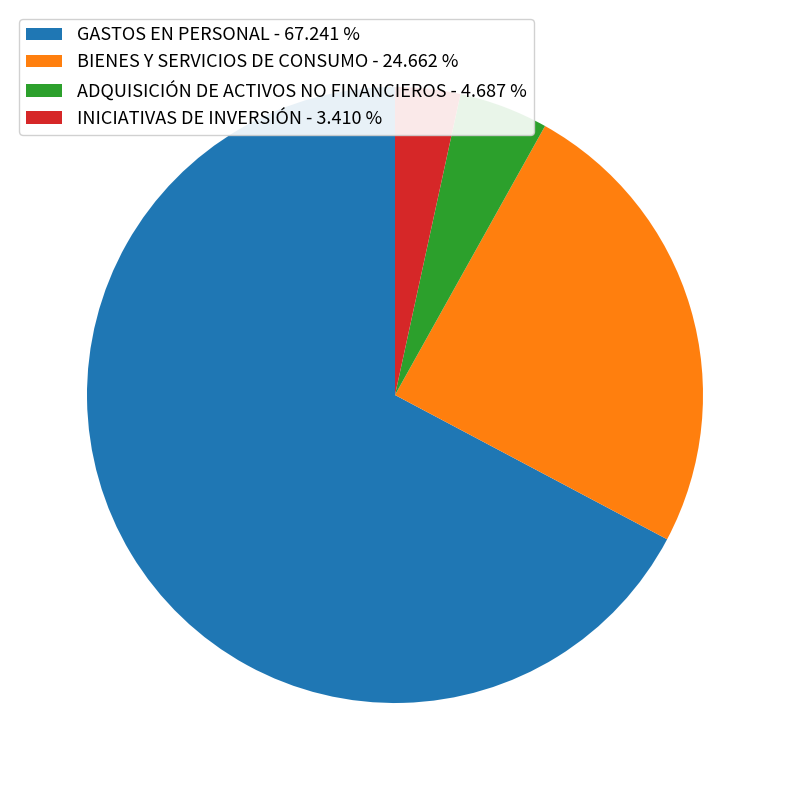

Does any single category account for the majority?

Yes